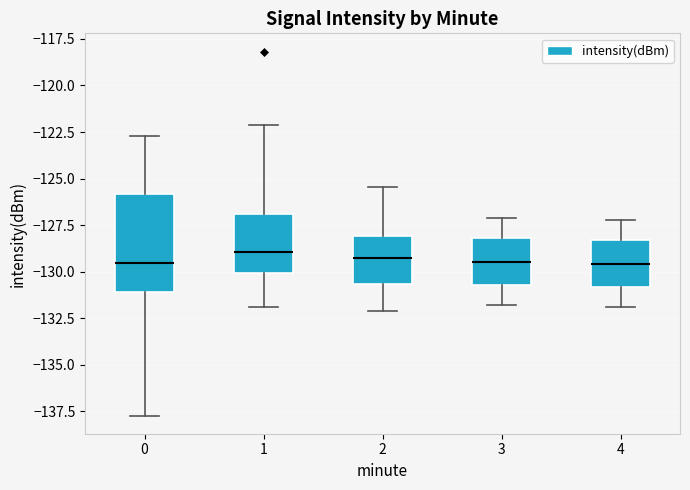

Reading left to right, transcribe this box plot: for each box, give where its median line is, the range the box spans, and where its two whiskers end, as read against the y-axis. The values are not printed on the chart, so give them approximately, as read against the axis.

0: median -129.5, box -131.0 to -126.0, whiskers -137.5 to -122.5
1: median -129.0, box -130.0 to -127.0, whiskers -132.0 to -122.0
2: median -129.5, box -130.5 to -128.0, whiskers -132.0 to -125.5
3: median -129.5, box -130.5 to -128.0, whiskers -132.0 to -127.0
4: median -129.5, box -131.0 to -128.5, whiskers -132.0 to -127.0